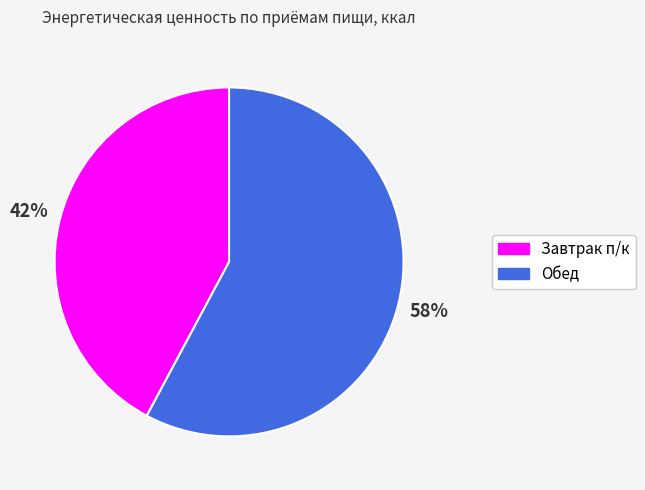

How many slices are in this pie chart?

2